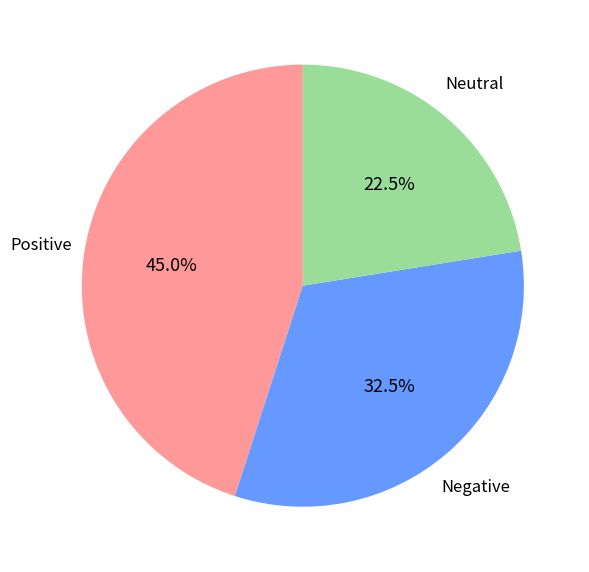

Is there any slice that represents more than half of the pie?

No